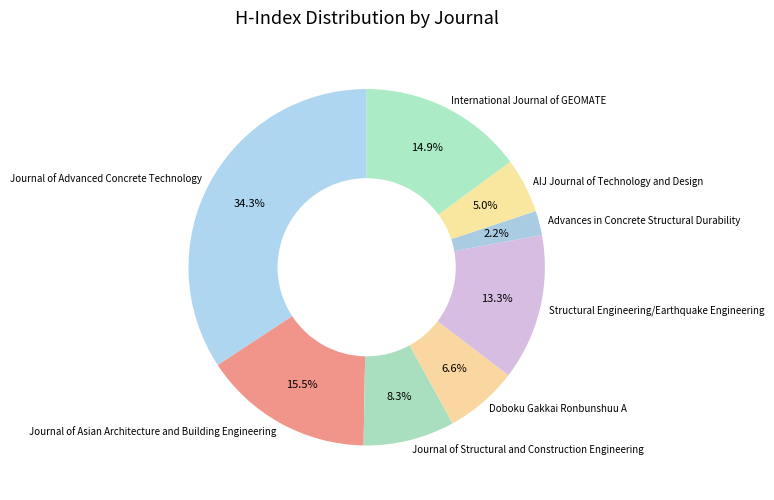

Count the number of slices in the pie.

8